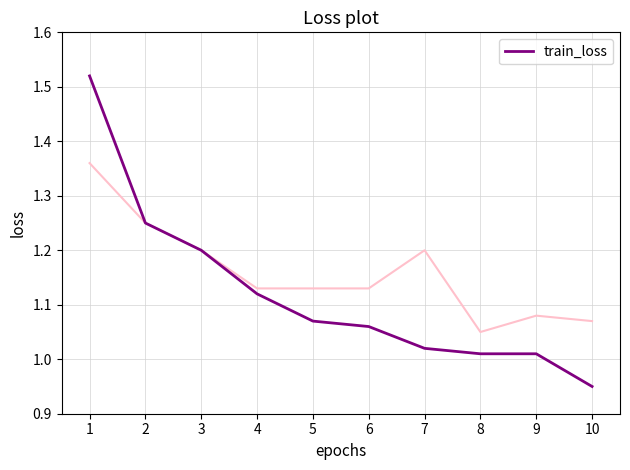

Which category has the lowest value across all series?

10